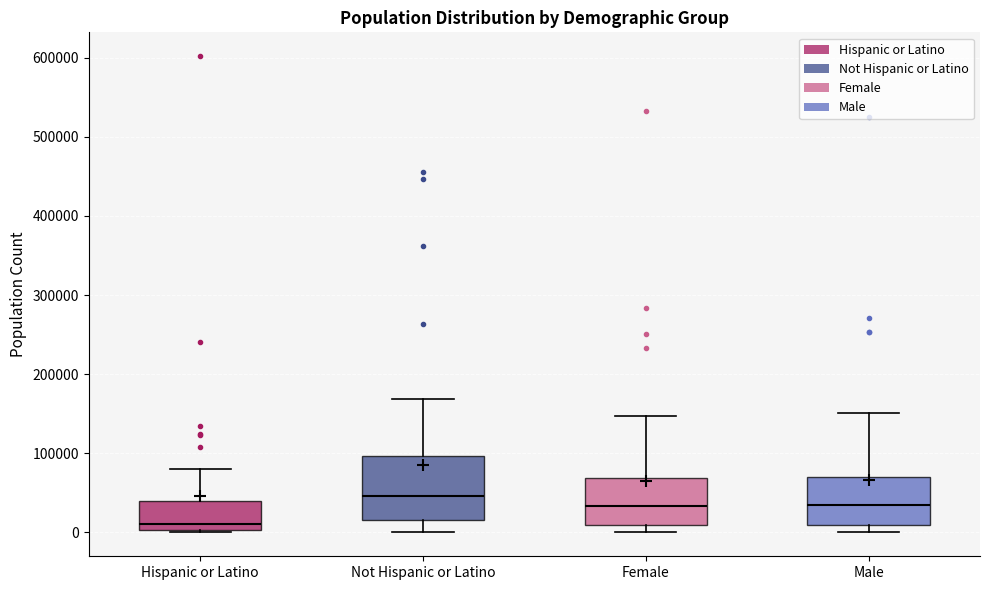

Which box's median line is the lowest?

Hispanic or Latino